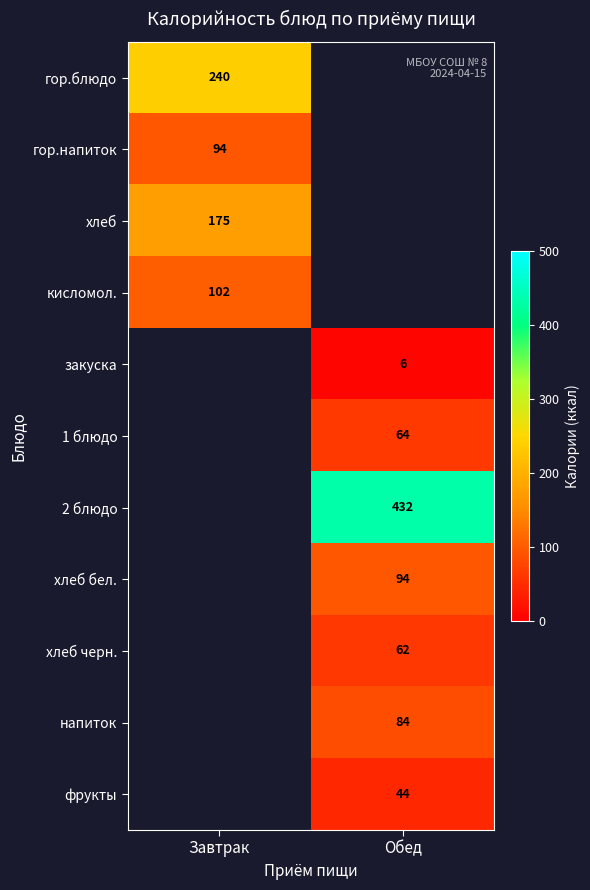

True or false: напиток has a value of 84 at Обед.

True